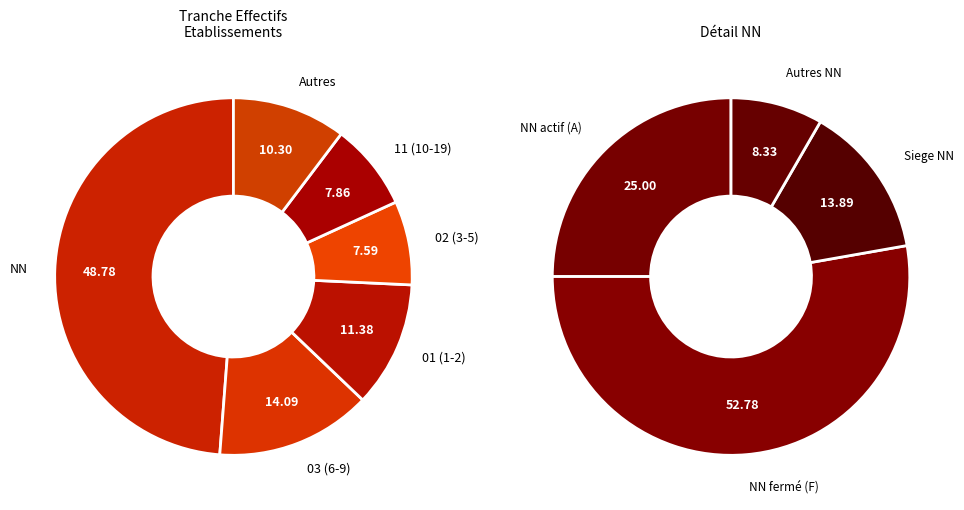

To the nearest percent, what portion does 02 represent?

8%